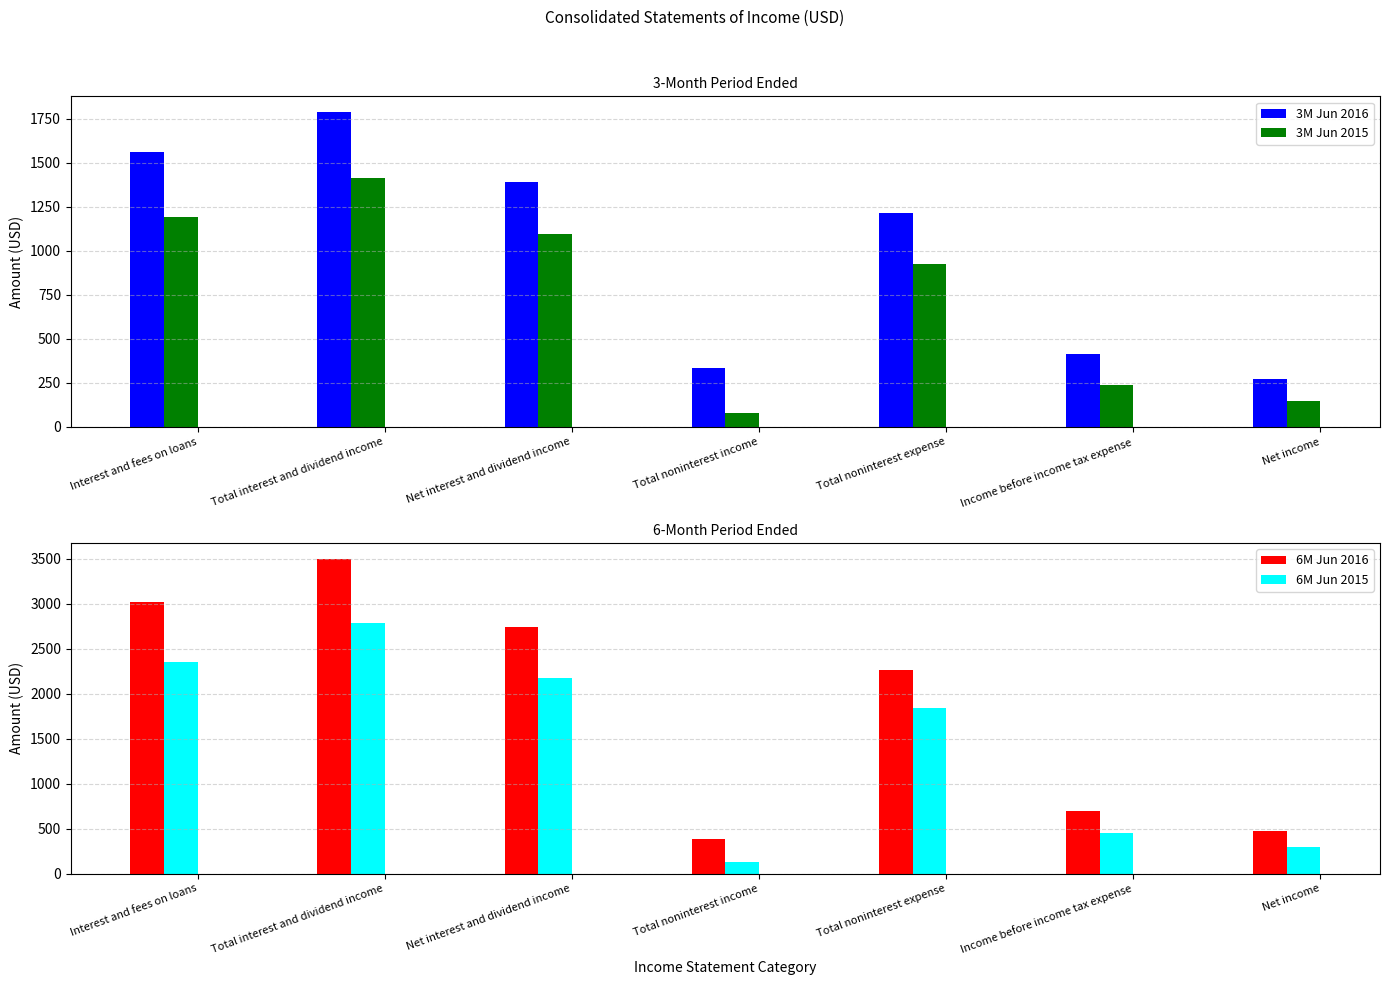

What is the spread (max minus min) of values at Net income?

319